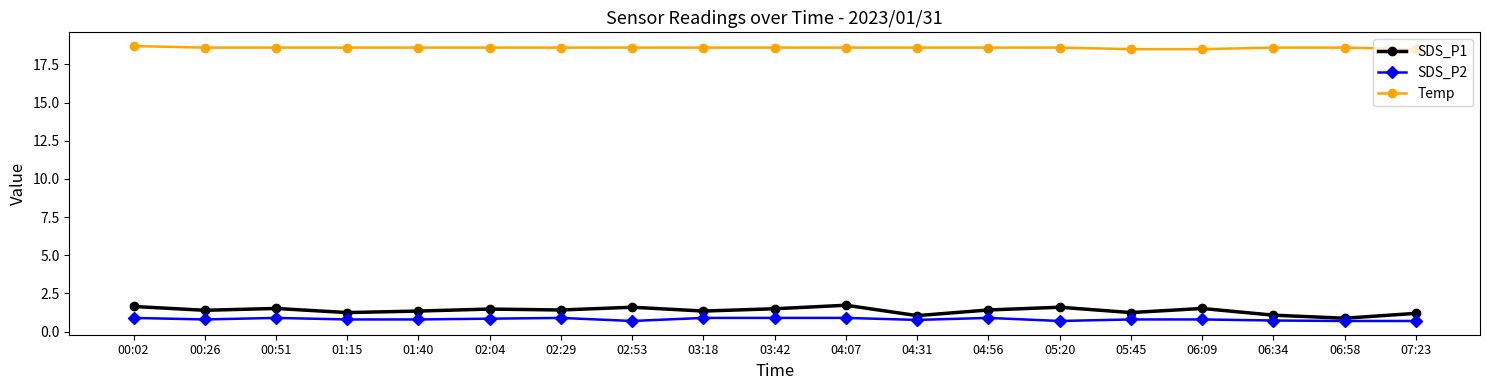

At how many categories does at least one series exceed 16?

19